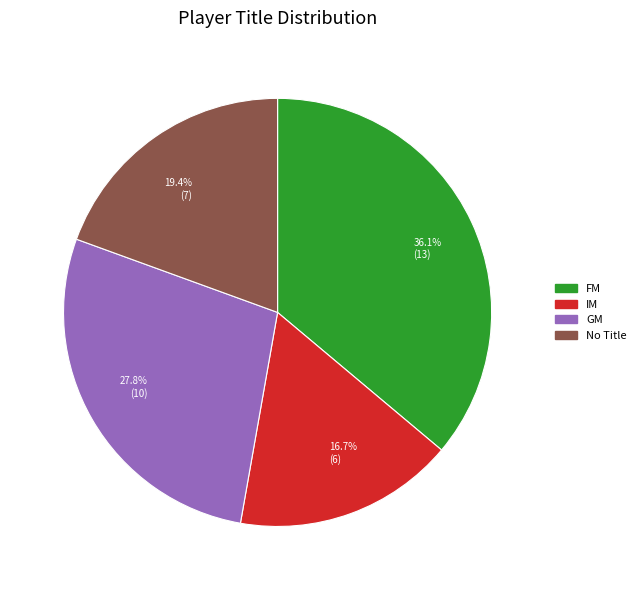

How many segments does this pie chart have?

4